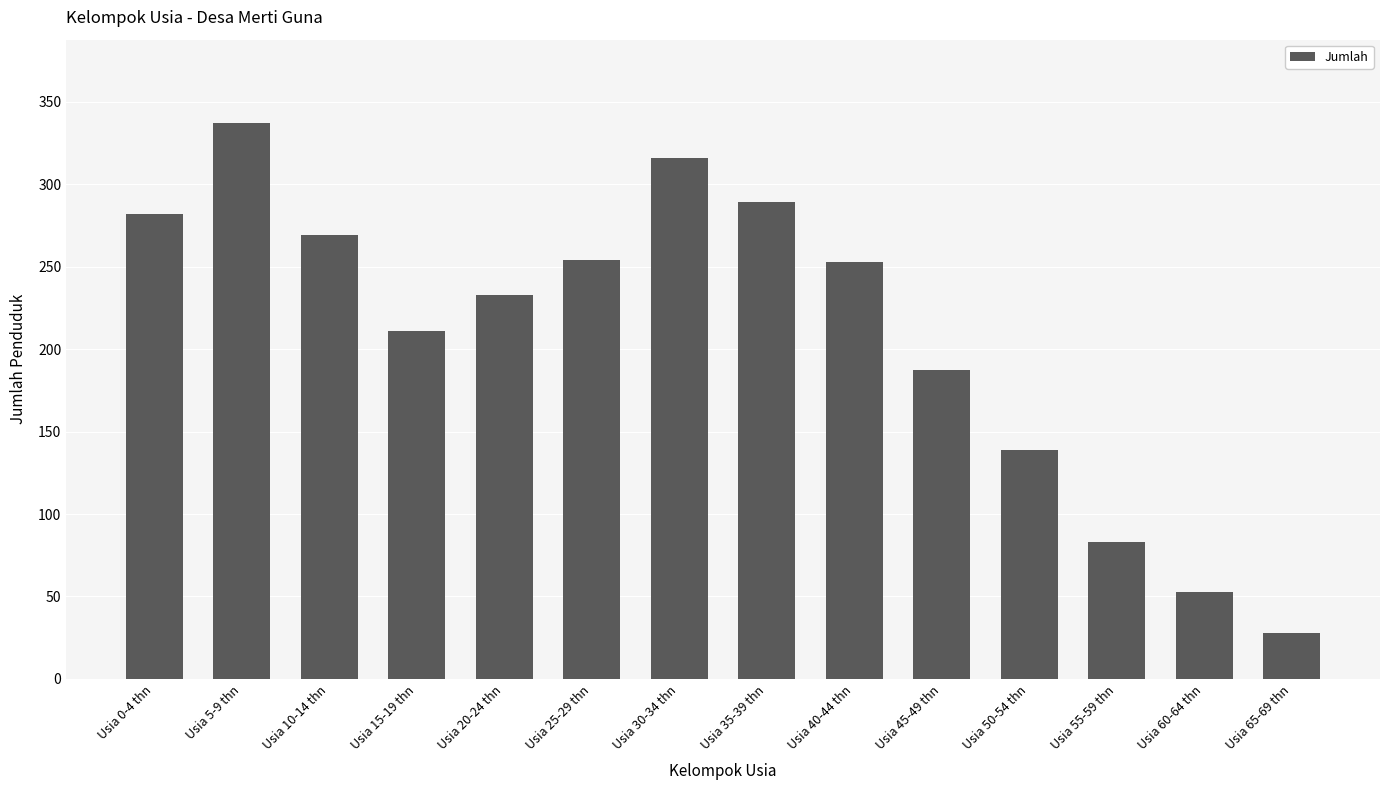

What is the sum of all values?

2934